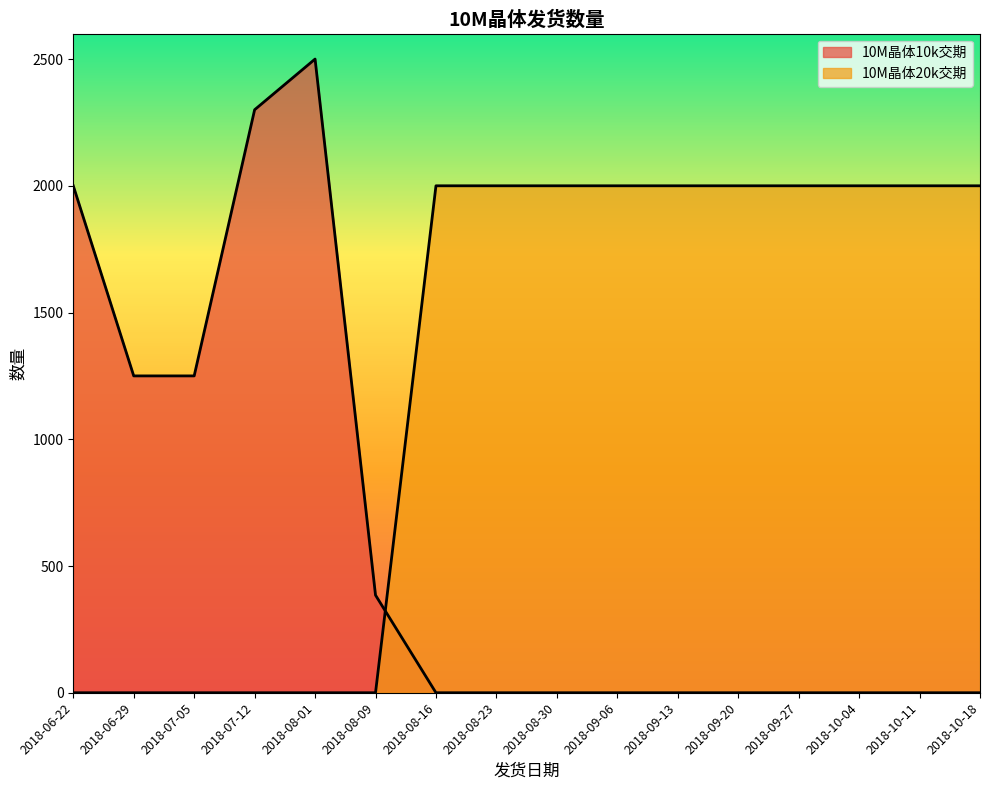

Where is 10M晶体10k交期 nearest to the value 1250?

2018-06-29